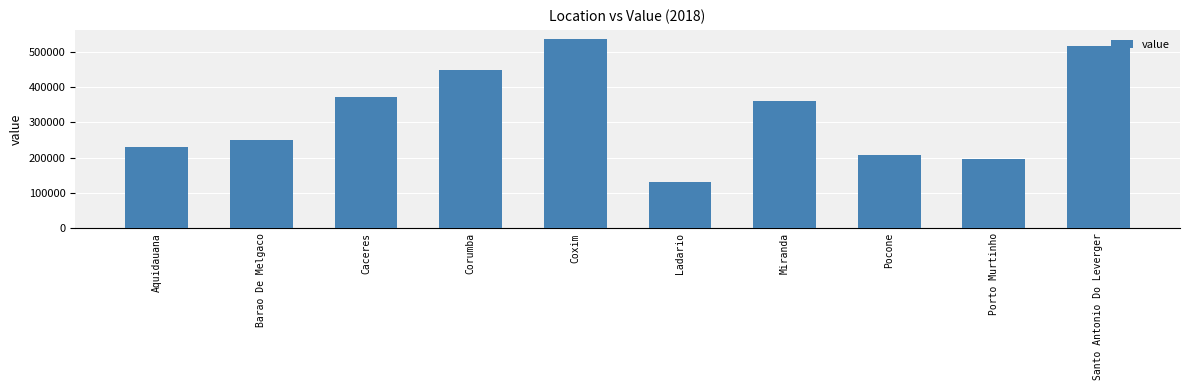

What is the difference between the maximum and minimum values?

403748